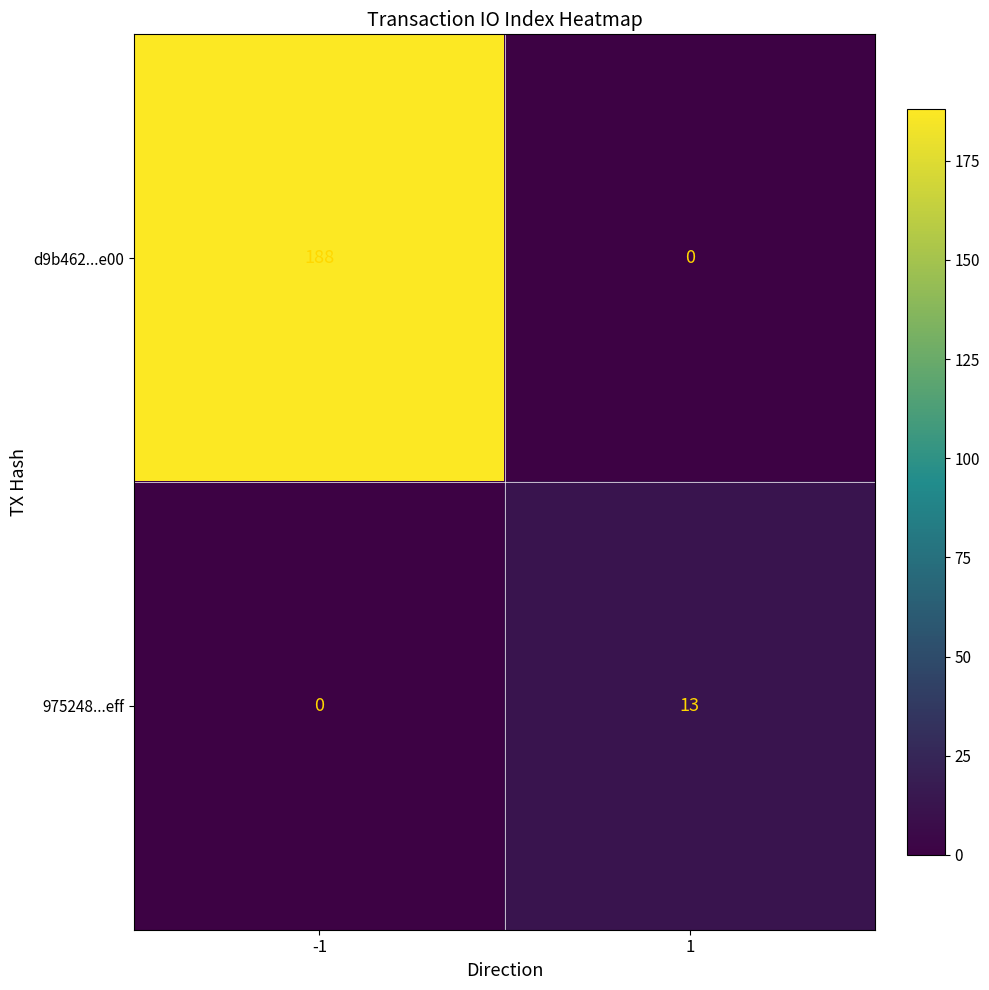

Which series has the largest range (max minus min)?

d9b462...e00